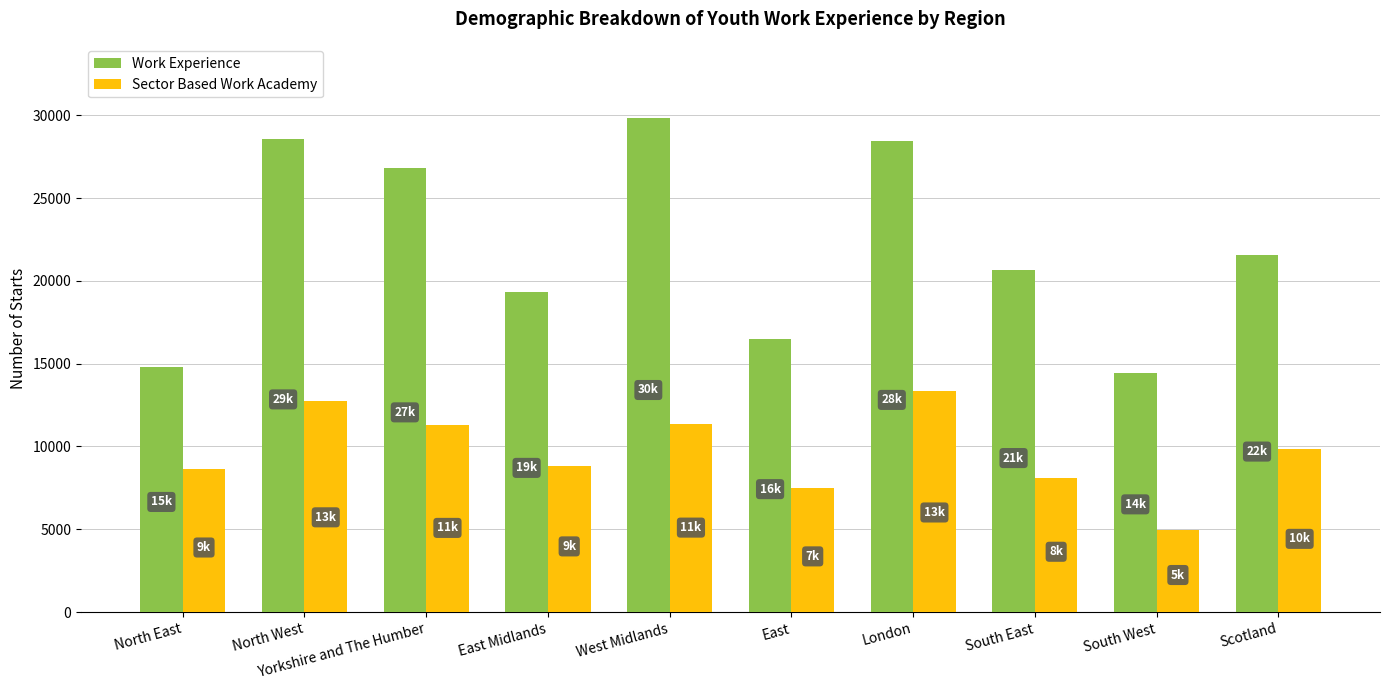

What is the spread (max minus min) of values at Scotland?

11710